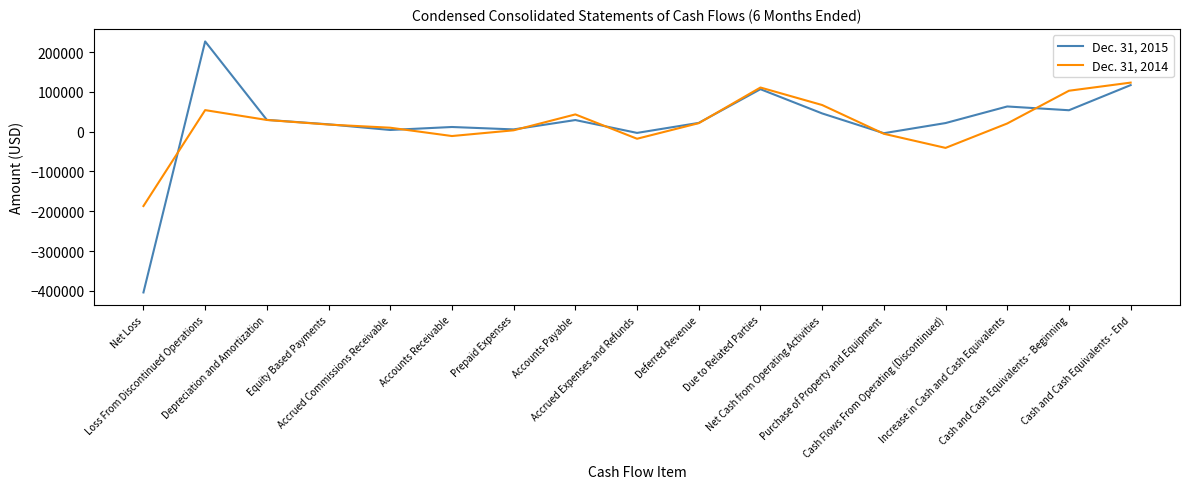

What is the maximum value shown in the chart?

226533